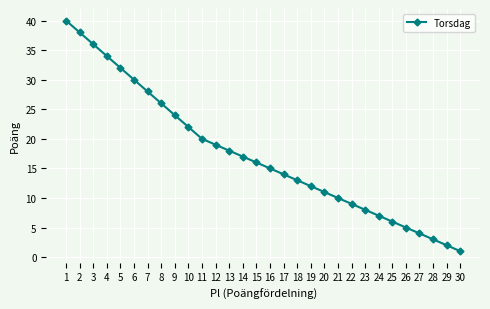

List the labels in order of value, smallest first.

30, 29, 28, 27, 26, 25, 24, 23, 22, 21, 20, 19, 18, 17, 16, 15, 14, 13, 12, 11, 10, 9, 8, 7, 6, 5, 4, 3, 2, 1